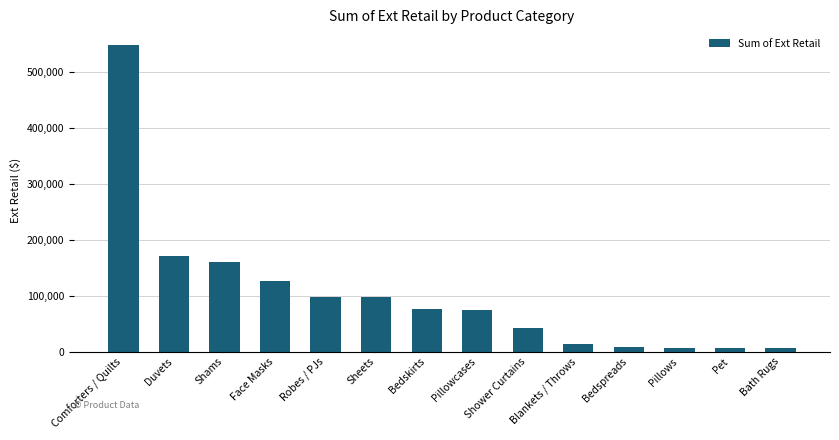

What is the difference between the values at Comforters / Quilts and Duvets?

377135